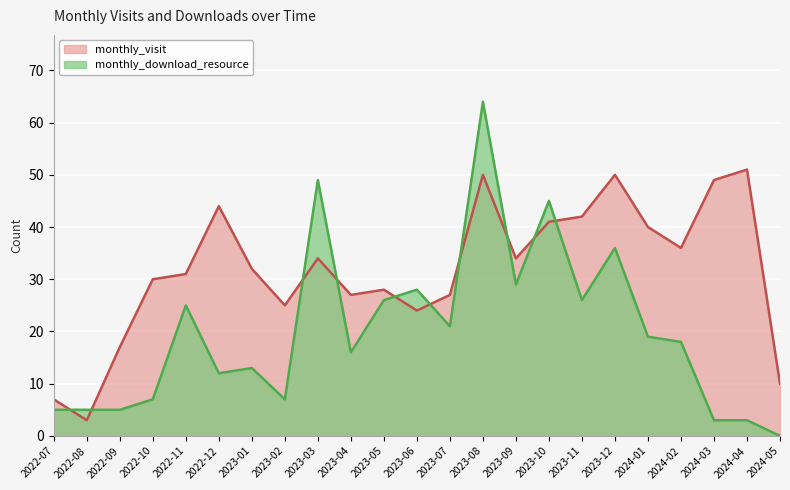

True or false: monthly_download_resource has more than 1 points higher than both neighbors.

True